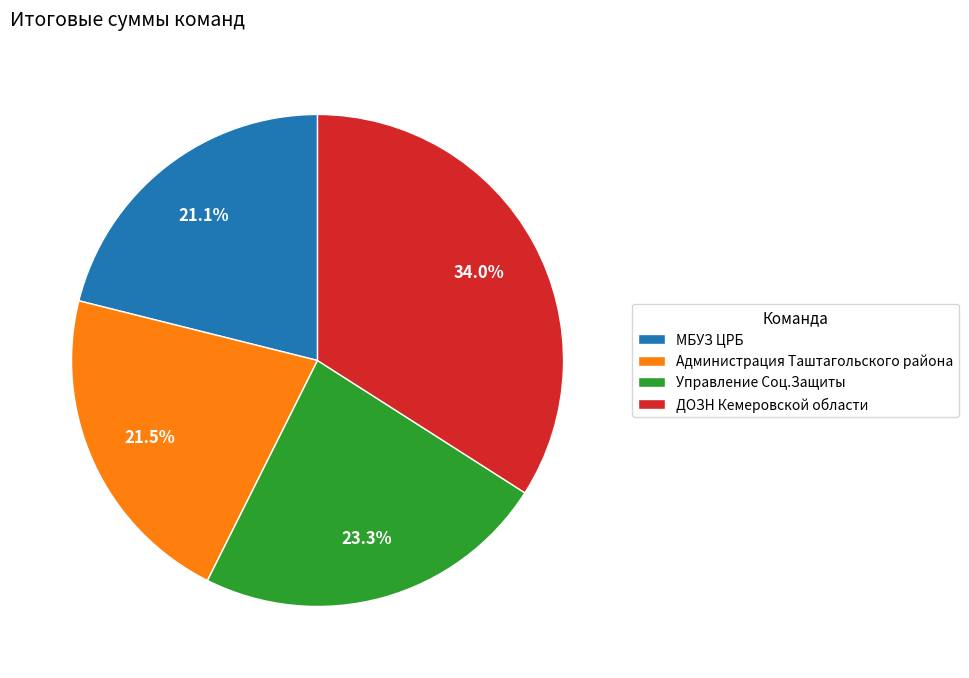

Does МБУЗ ЦРБ account for over 50% of the chart?

No